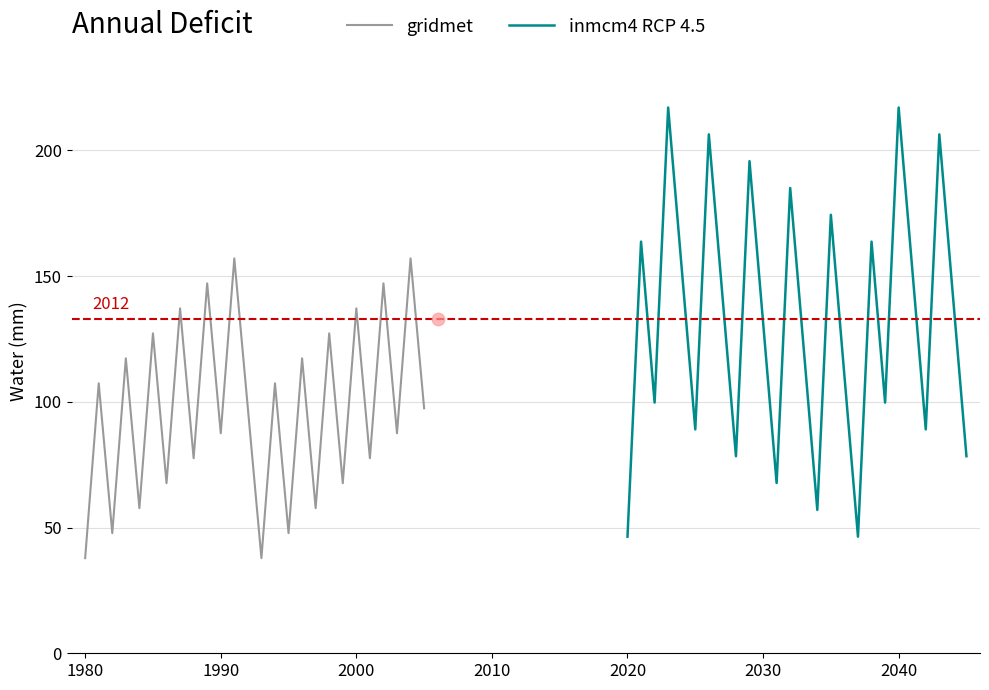

The value of gridmet at 2000 is 137.1. True or false?

True